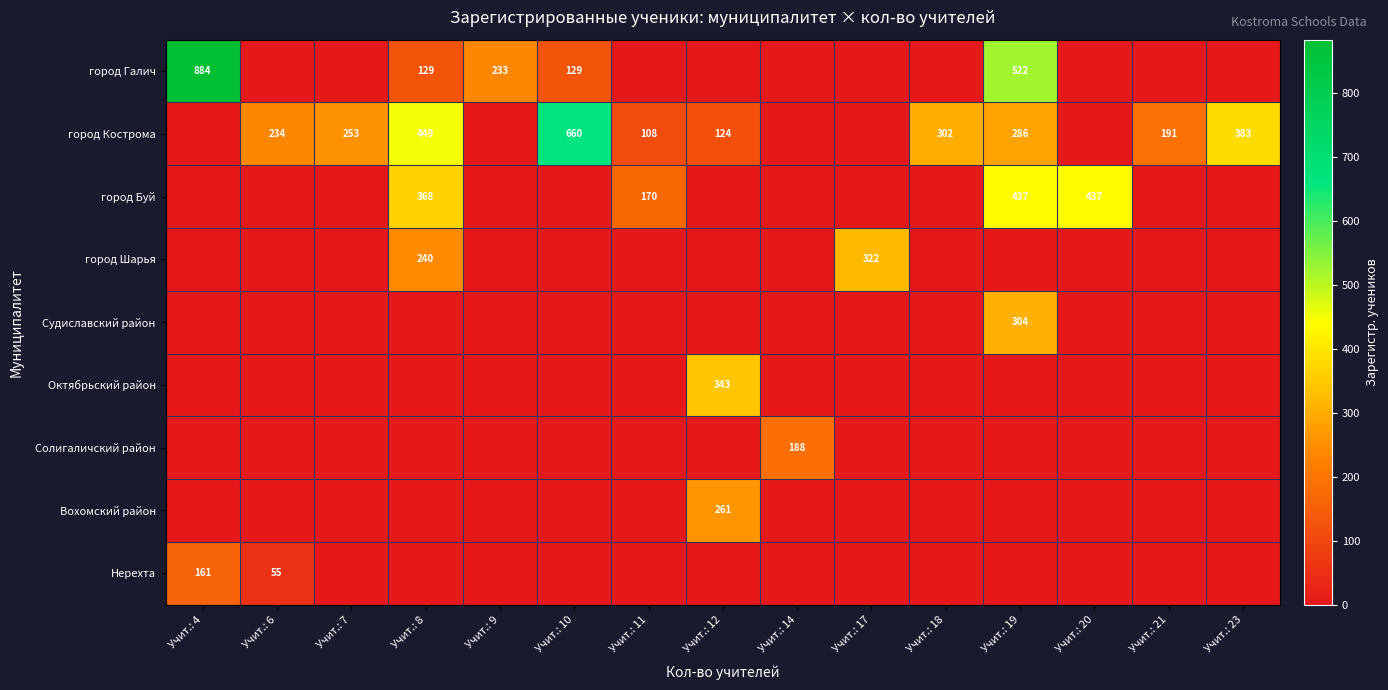

How many город Буй values are between 0 and 170?

12